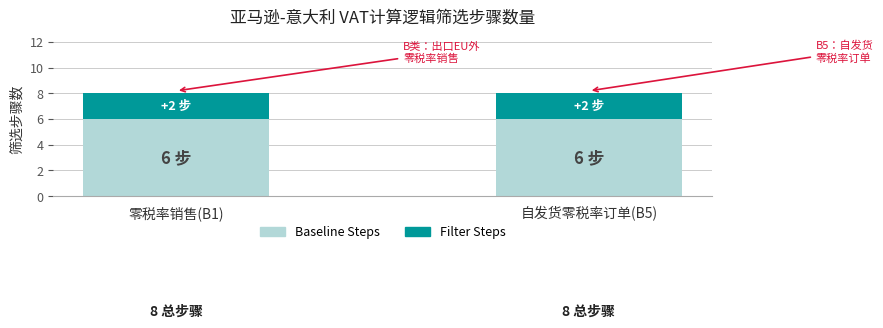

What is the minimum value for Baseline Steps?

6